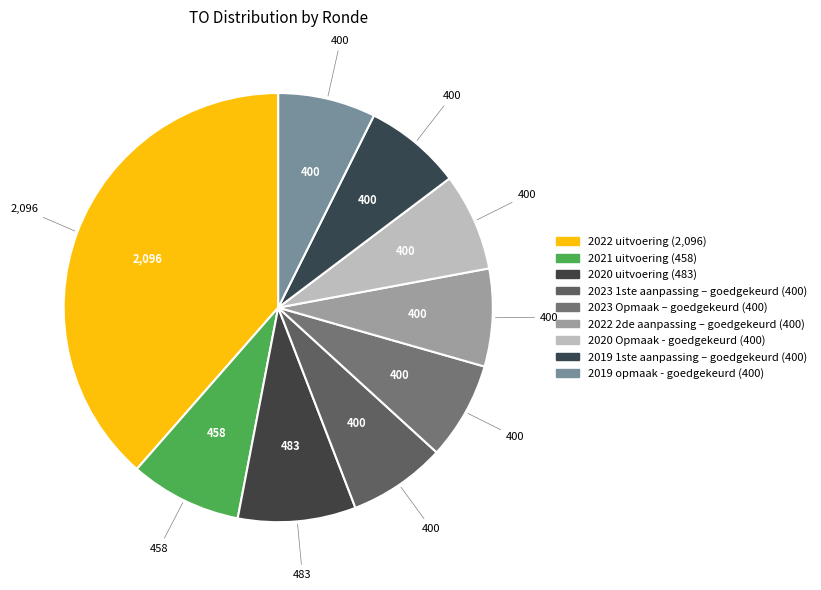

Rank the categories by value from highest to lowest.

2022 uitvoering, 2020 uitvoering, 2021 uitvoering, 2023 1ste aanpassing – goedgekeurd, 2023 Opmaak – goedgekeurd, 2022 2de aanpassing – goedgekeurd, 2020 Opmaak - goedgekeurd, 2019 1ste aanpassing – goedgekeurd, 2019 opmaak - goedgekeurd